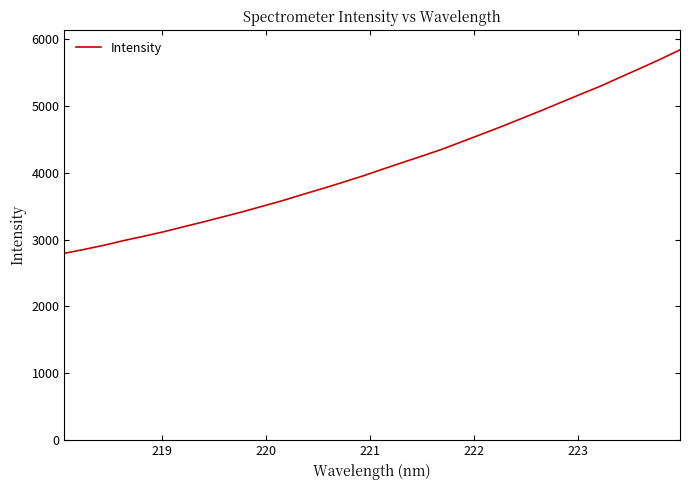

What is the greatest value displayed?

5835.7